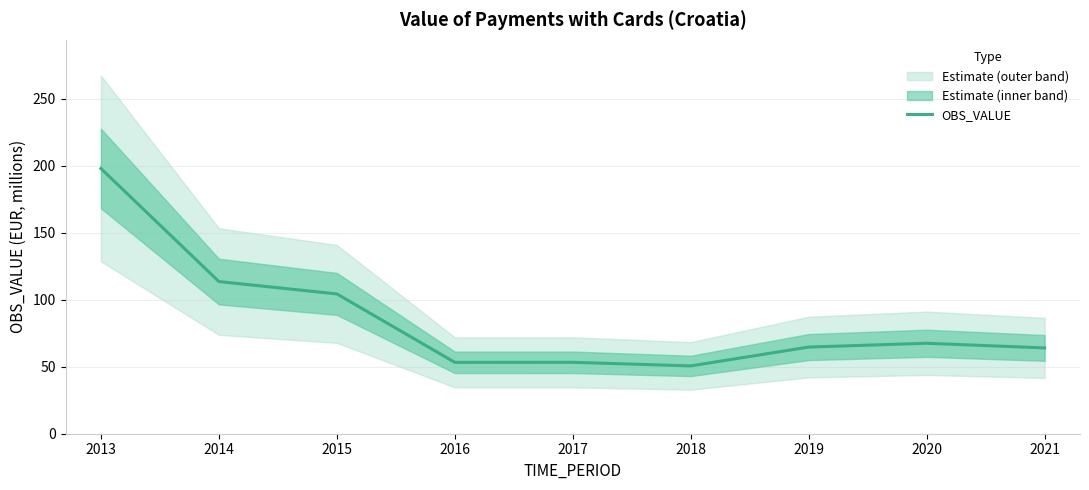

List the labels in order of value, smallest first.

2018, 2016, 2017, 2021, 2019, 2020, 2015, 2014, 2013